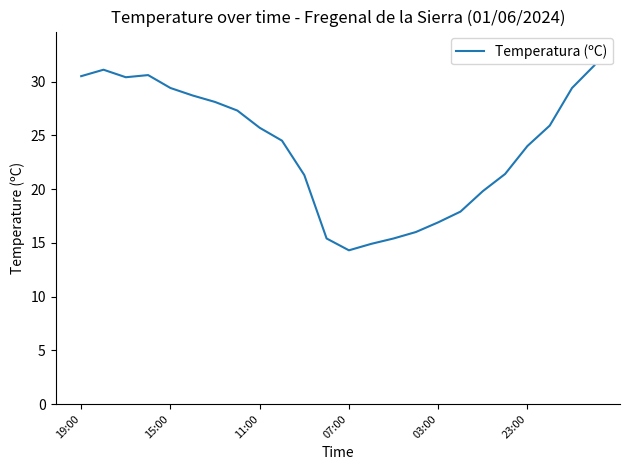

What is the smallest value displayed?

14.3